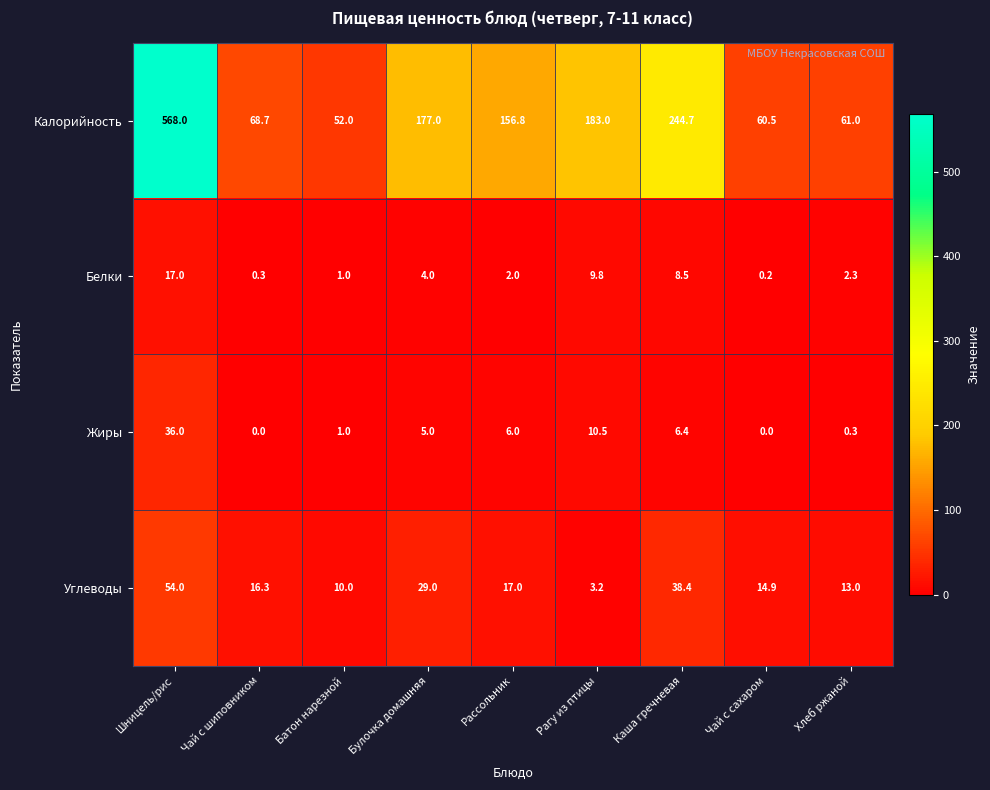

Which series has the largest total across all categories?

Калорийность